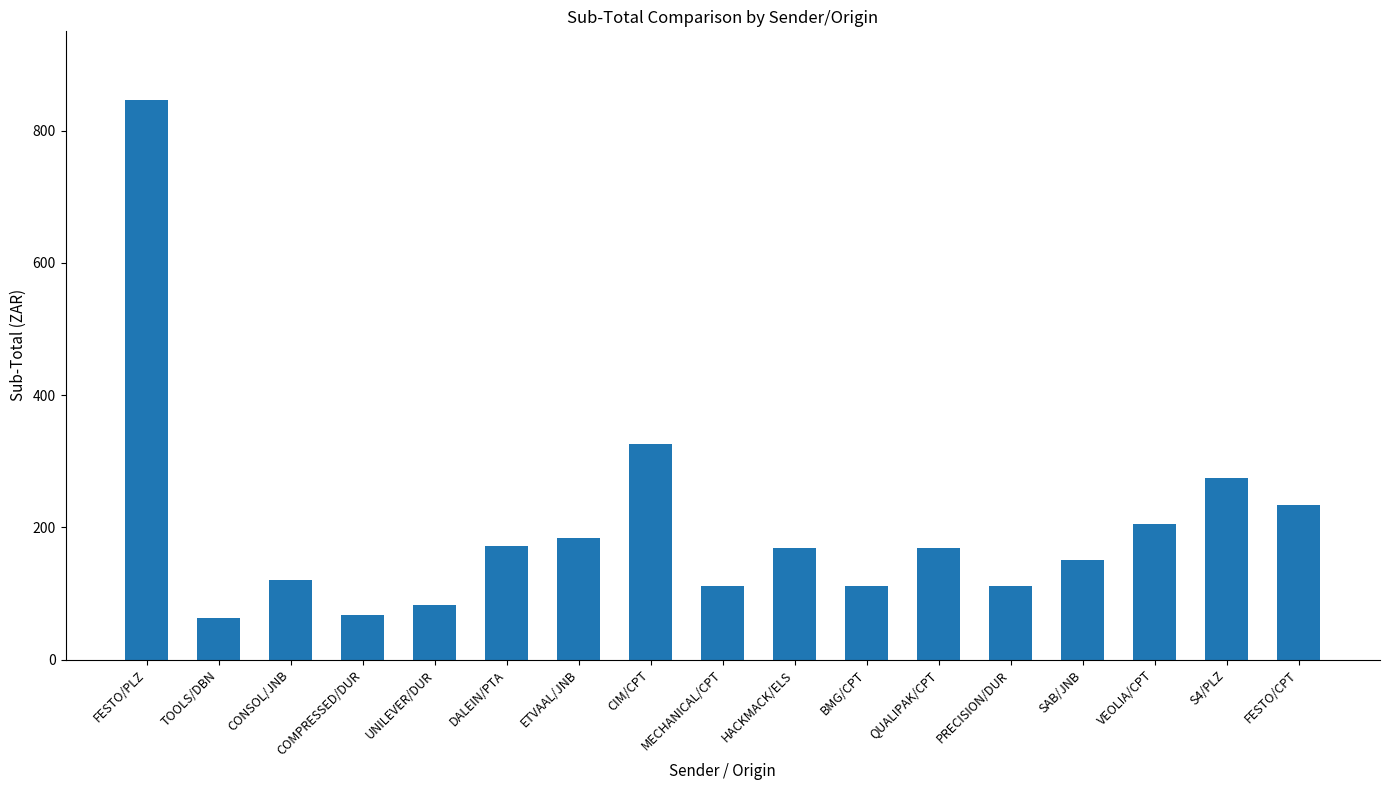

What is the value of the 4th bar from the left?

67.0